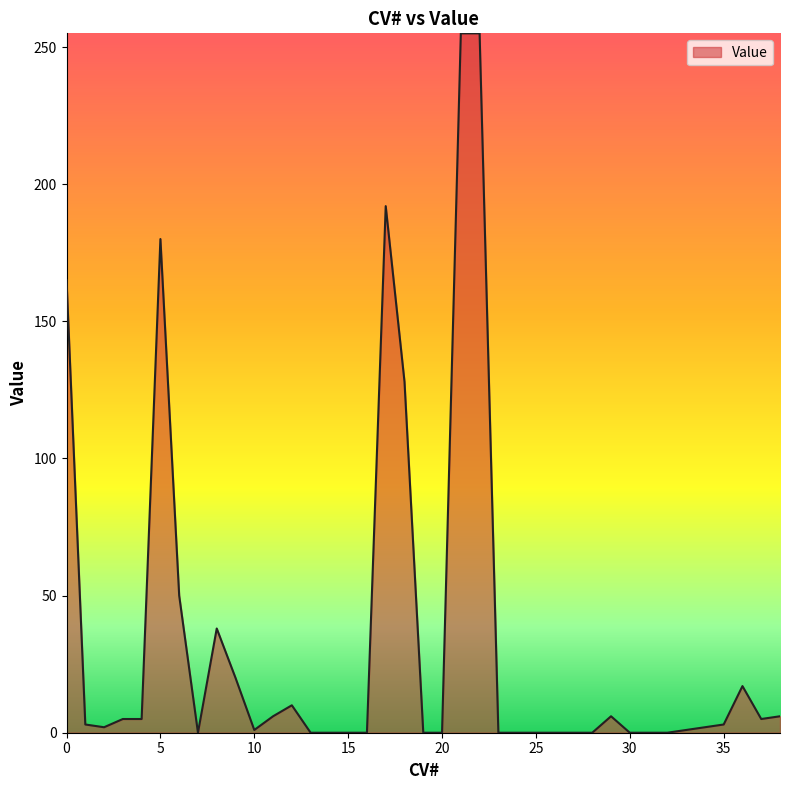

What is the difference between the maximum and minimum values?

255